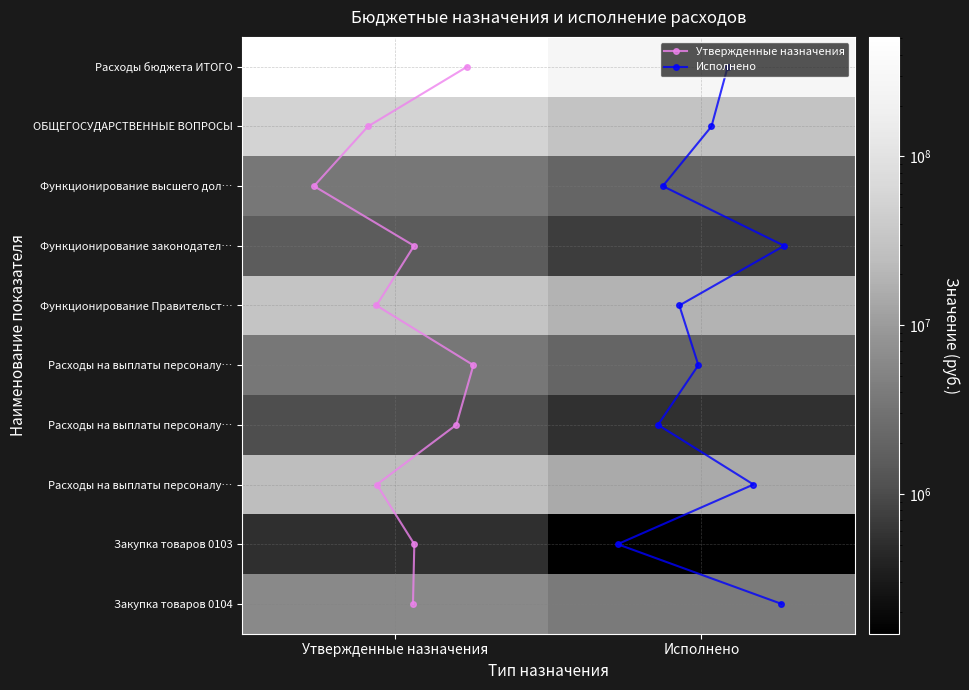

Is it true that ОБЩЕГОСУДАРСТВЕННЫЕ ВОПРОСЫ equals 30632800.1 at Исполнено?

True